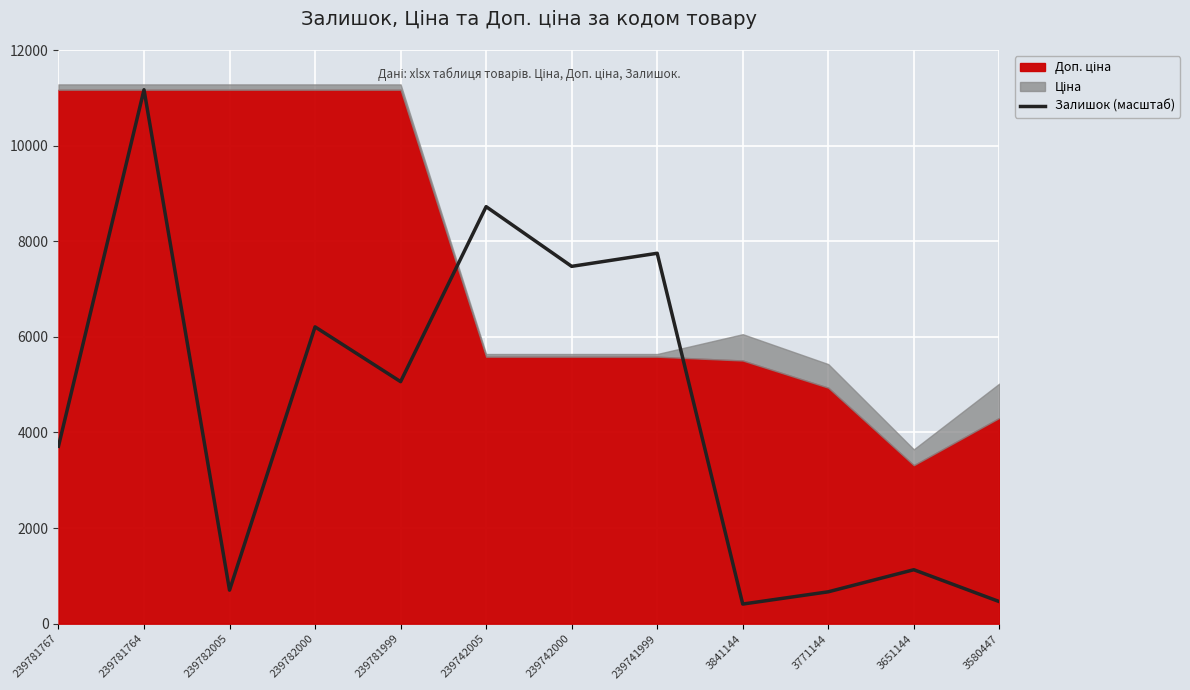

At which category does the data reach its first local valley?

239782005